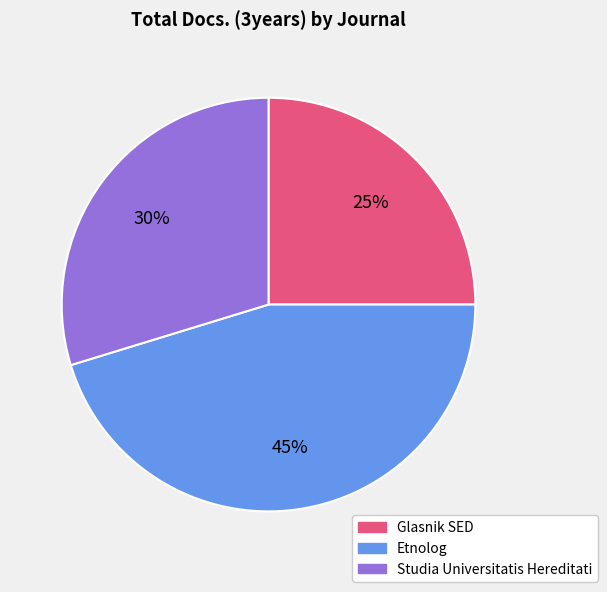

Approximately how many times larger is the value at Glasnik SED compared to Etnolog?

0.6